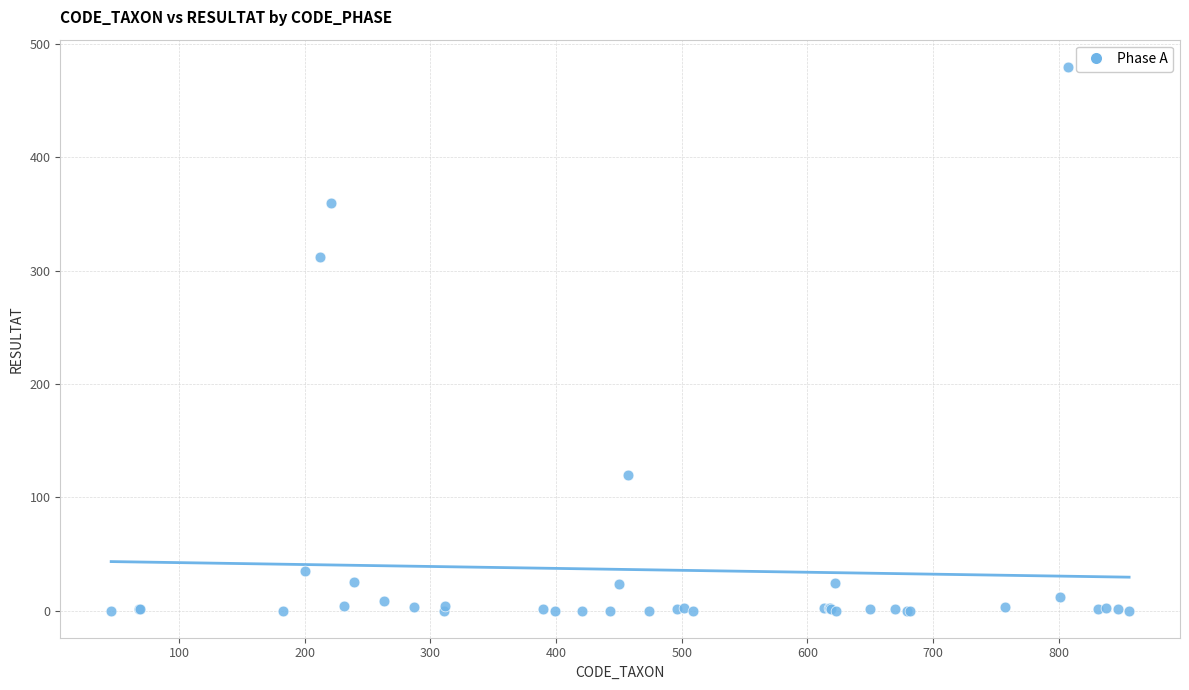

What Y value in the scatter plot is closest to 240?

312